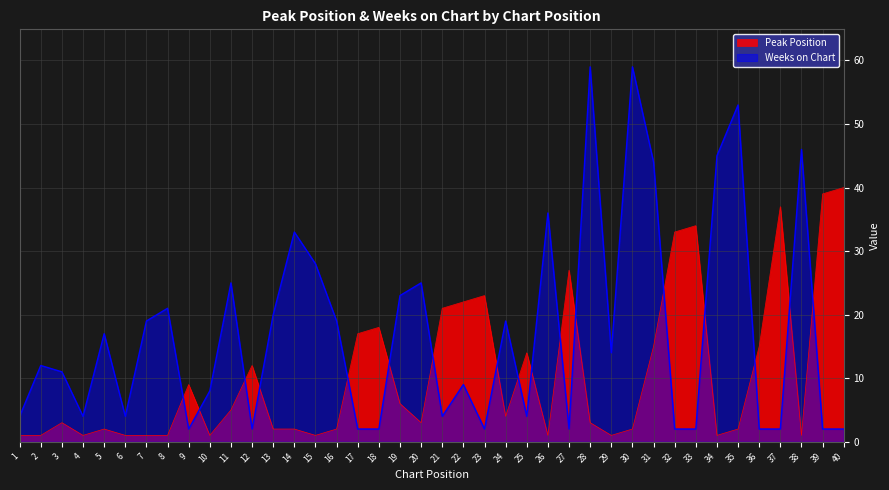

Rank the categories by Peak Position value from lowest to highest.

1, 2, 4, 6, 7, 8, 10, 15, 26, 29, 34, 38, 5, 13, 14, 16, 30, 35, 3, 20, 28, 24, 11, 19, 9, 12, 25, 31, 36, 17, 18, 21, 22, 23, 27, 32, 33, 37, 39, 40